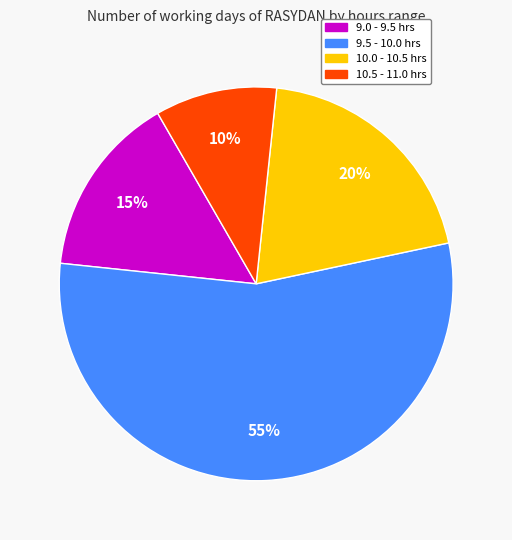

To the nearest percent, what is the average slice percentage?

25%